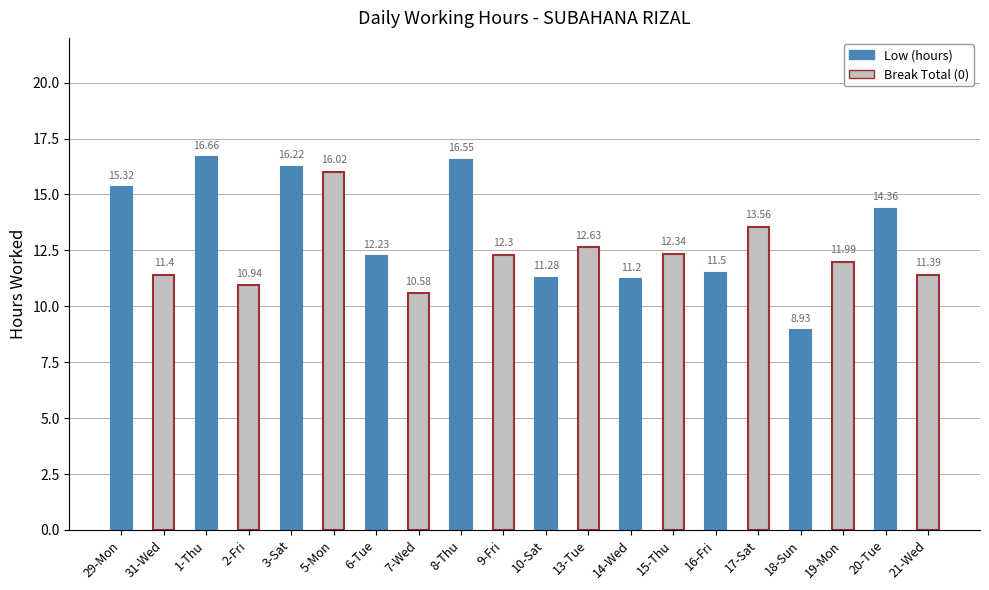

What is the minimum value shown in the chart?

8.9